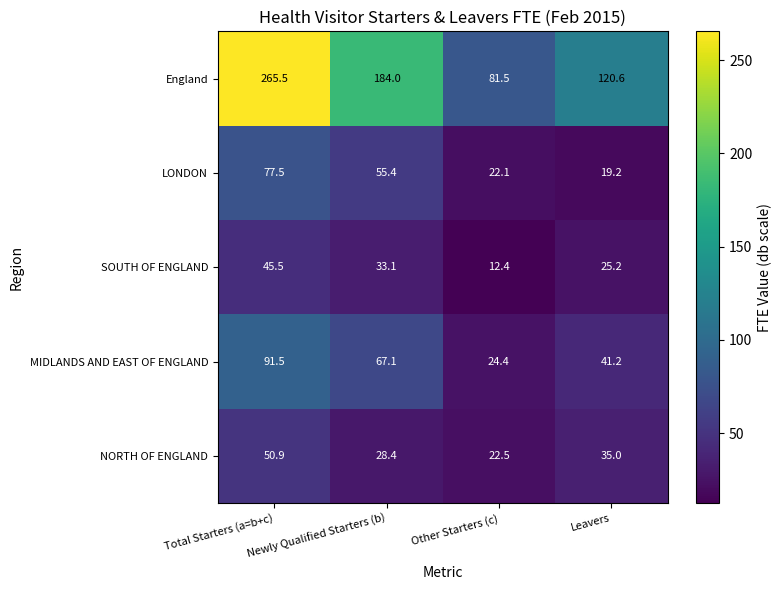

Which category has the highest value across all series?

Total Starters (a=b+c)